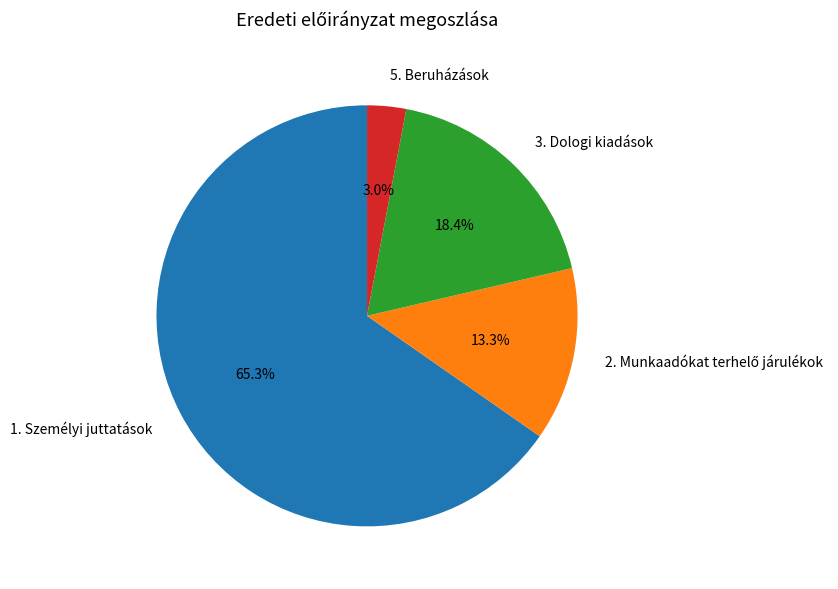

Is 1. Személyi juttatások the majority of the pie?

Yes